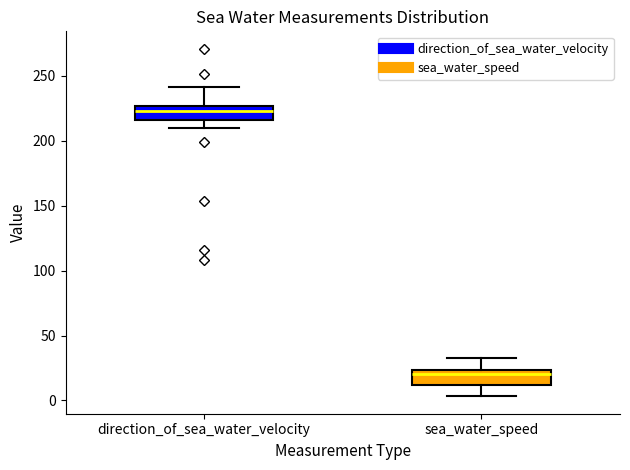

Reading left to right, read every box against the y-axis: the position of its median line, the range the box covers, and the ends of its whiskers. The values are not printed on the chart, so give them approximately, as read against the axis.

direction_of_sea_water_velocity: median 225 (just below the box's upper edge), box 215 to 225, whiskers 210 to 240
sea_water_speed: median 20, box 10 to 25, whiskers 5 to 35